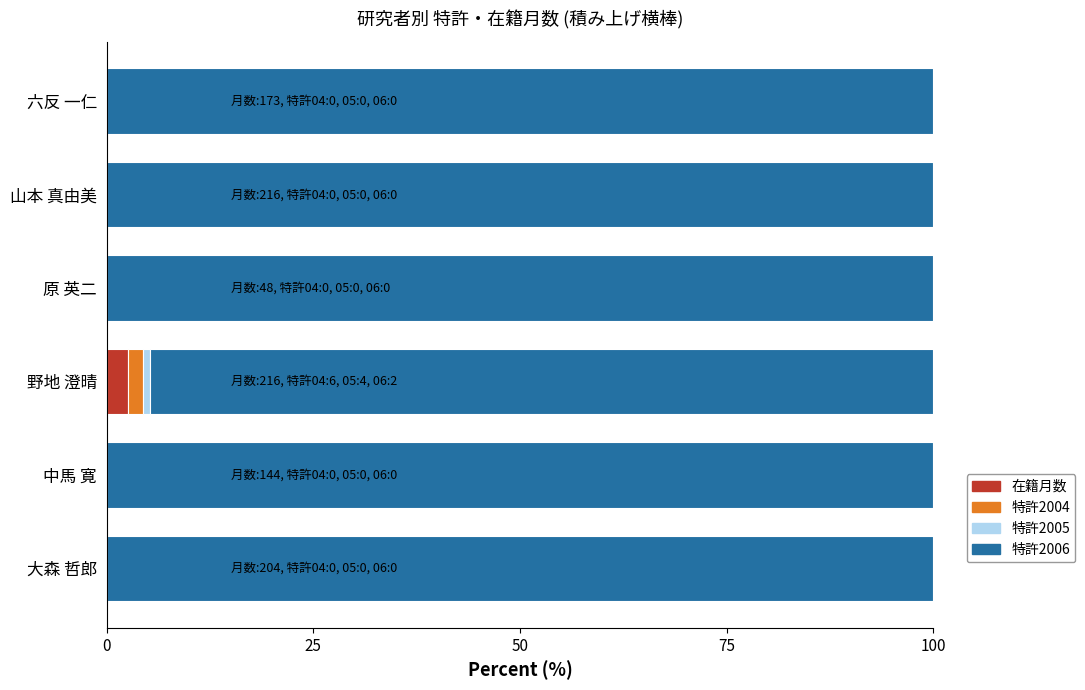

What is the maximum value for 特許2004?

2.6